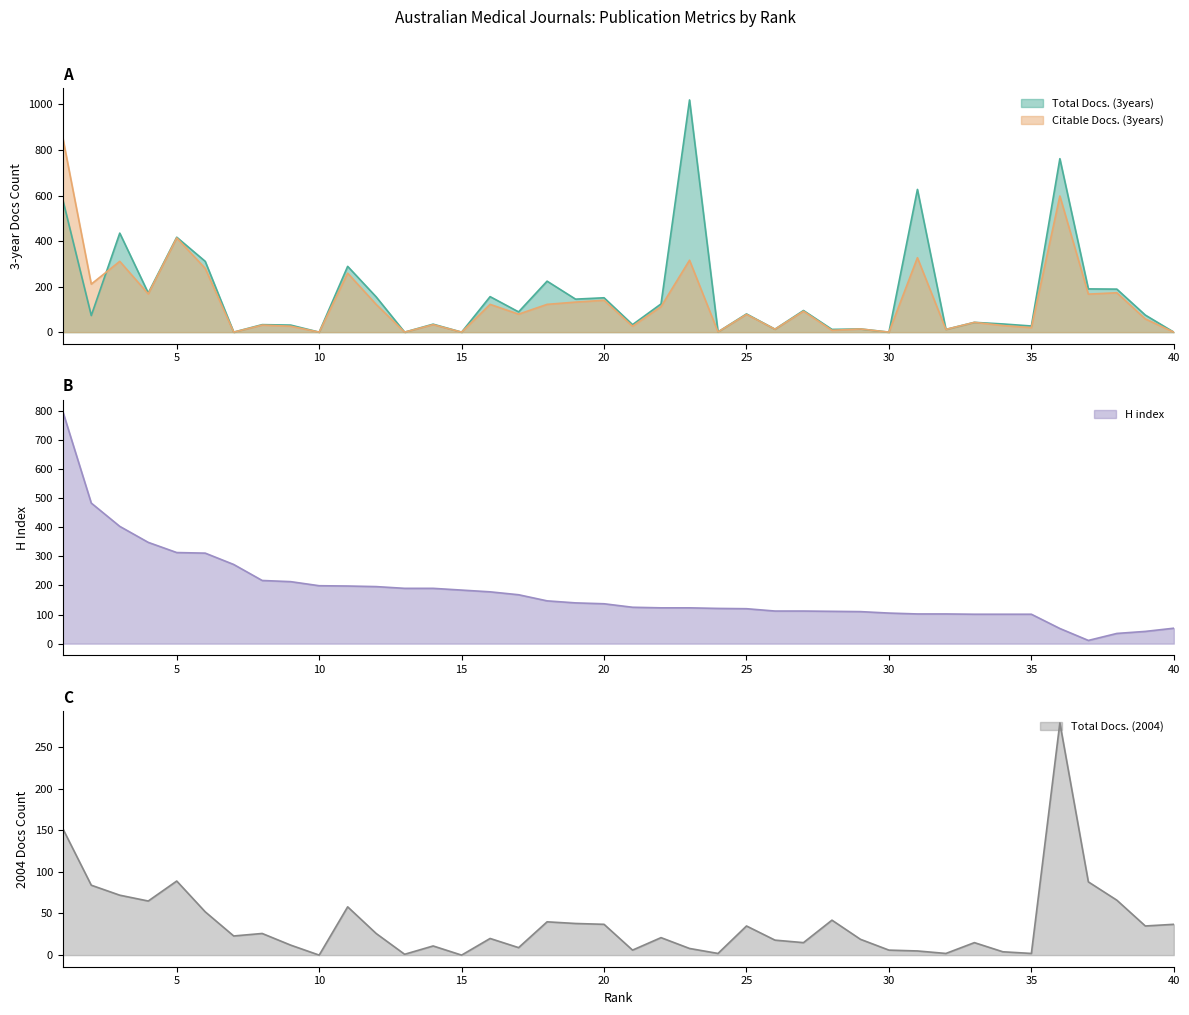

How many lines are shown in the chart?

4